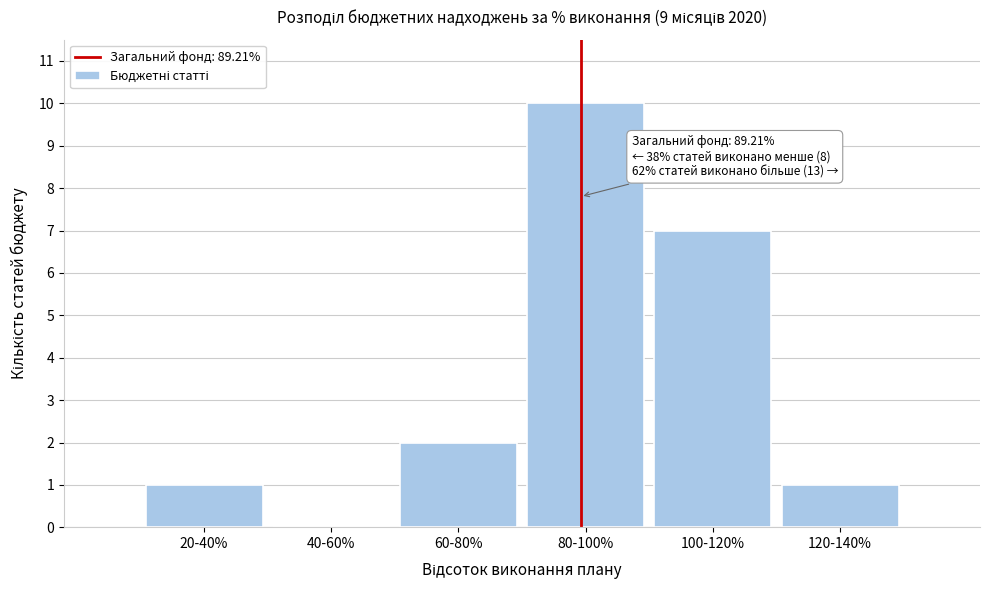

Reading right to left, list all the values displayed in this chart.

120-140%=1	100-120%=7	80-100%=10	60-80%=2	40-60%=0	20-40%=1